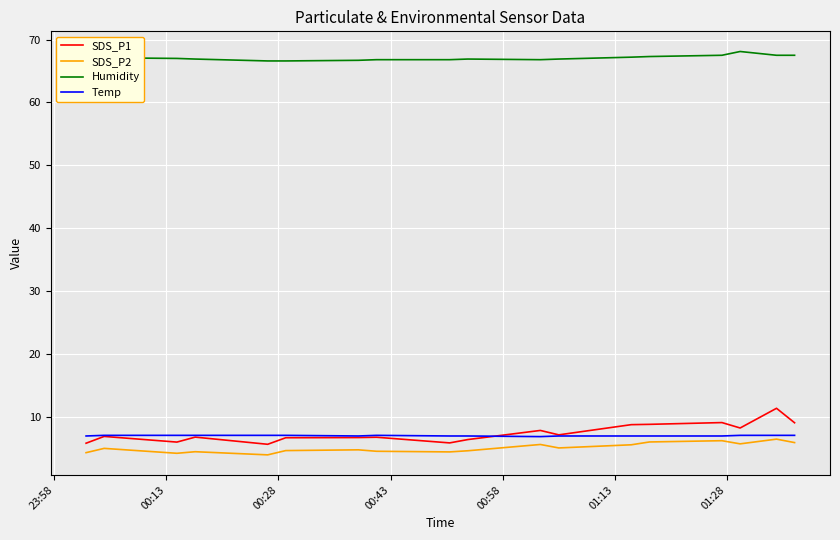

Which series has the largest range (max minus min)?

SDS_P1